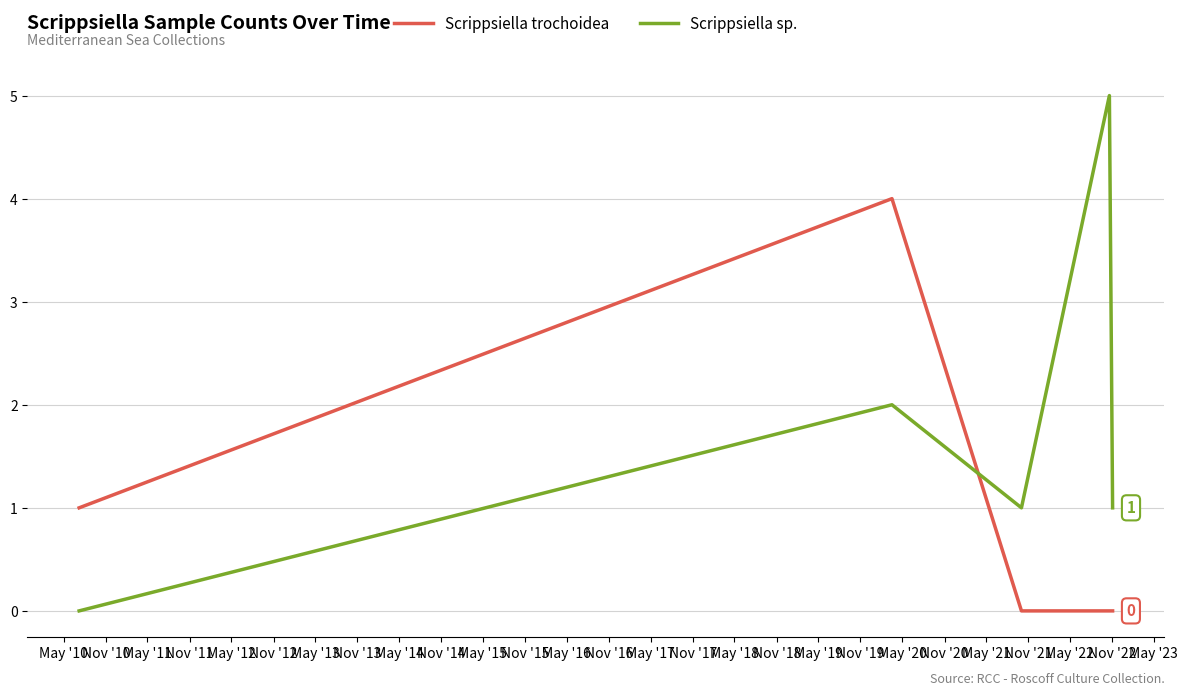

What is the difference between the maximum and second lowest values in the Scrippsiella sp. series?

4